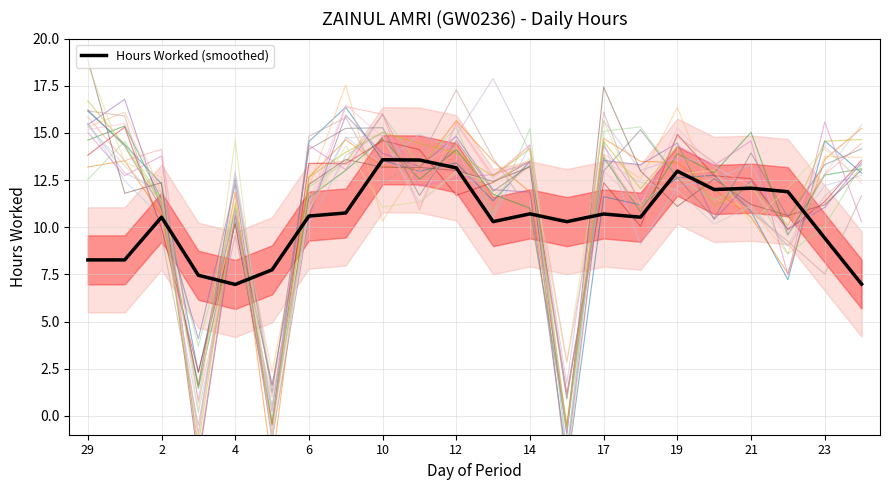

The value of Hours Worked (smoothed) at 10 is 13.6. True or false?

True